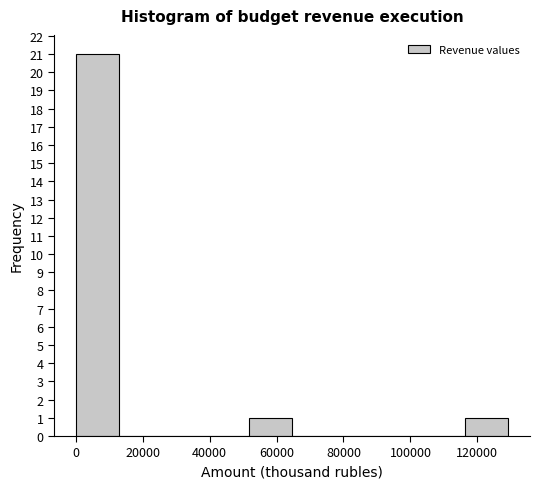

Which range on the x-axis has the tallest bar?

0 to 12000